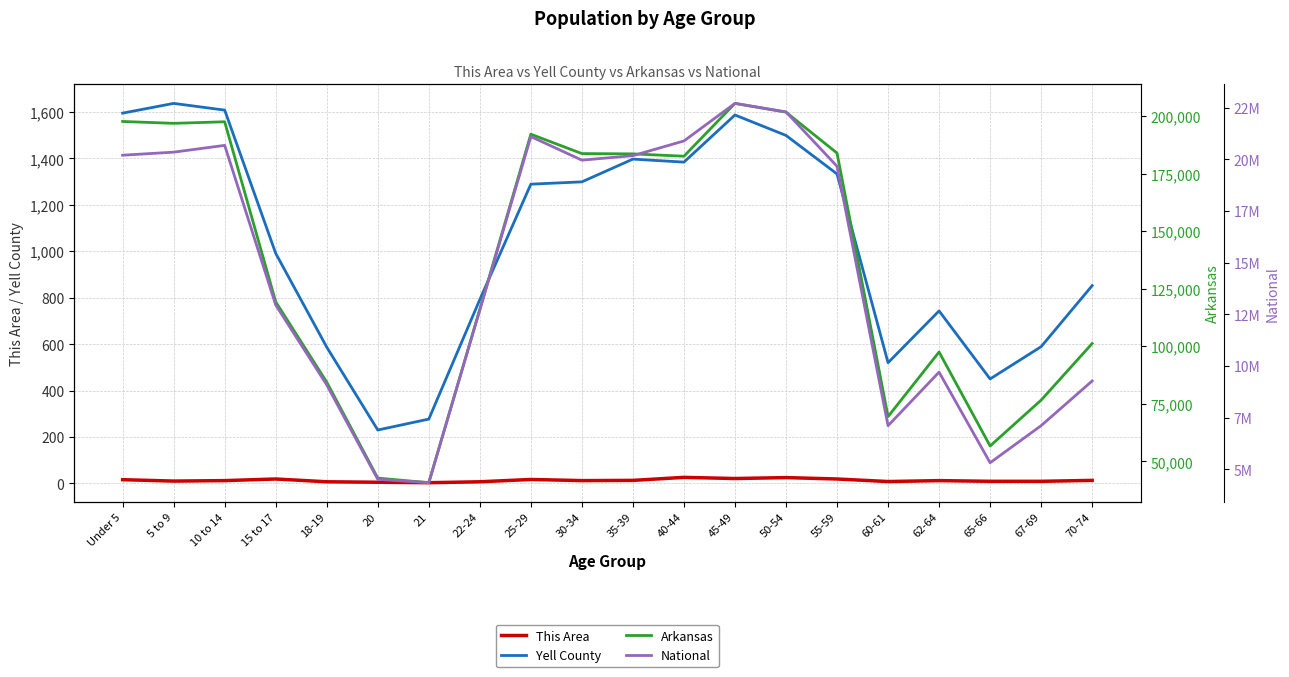

What is the difference between the highest and lowest values at 18-19?

9086082